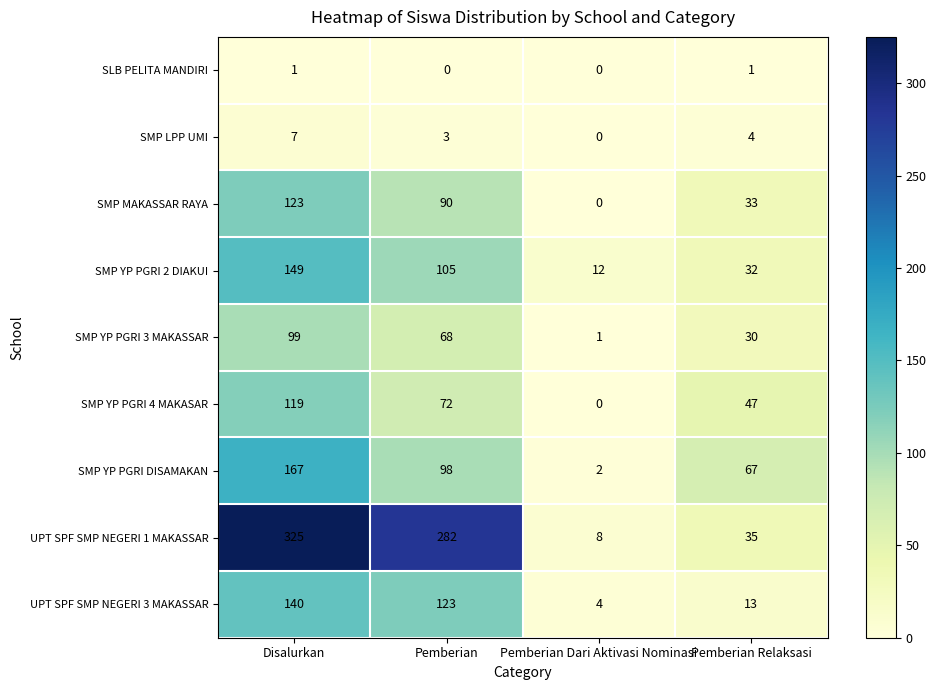

List the series in order of their peak value, lowest first.

SLB PELITA MANDIRI, SMP LPP UMI, SMP YP PGRI 3 MAKASSAR, SMP YP PGRI 4 MAKASAR, SMP MAKASSAR RAYA, UPT SPF SMP NEGERI 3 MAKASSAR, SMP YP PGRI 2 DIAKUI, SMP YP PGRI DISAMAKAN, UPT SPF SMP NEGERI 1 MAKASSAR